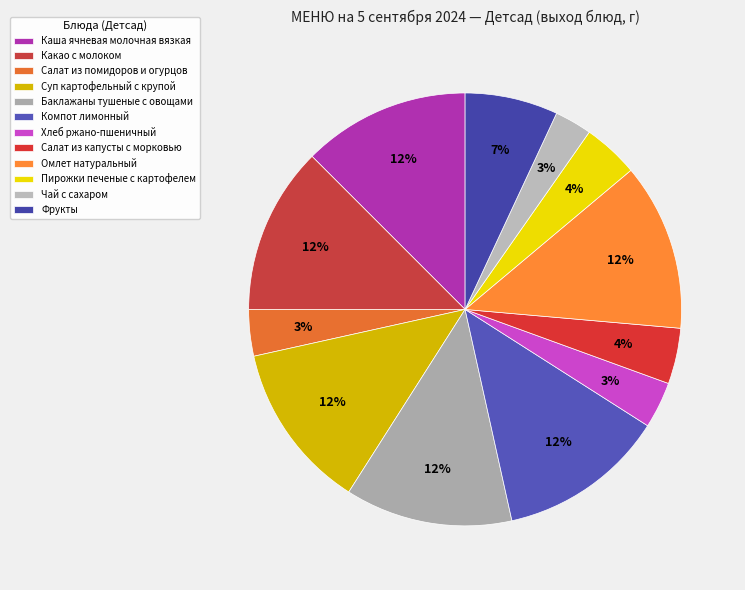

What is the change in value from Салат из капусты с морковью to Омлет натуральный?

+120